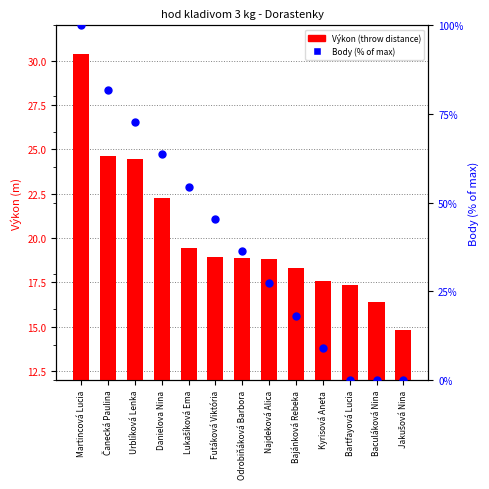

At how many categories does at least one series exceed 8?

13